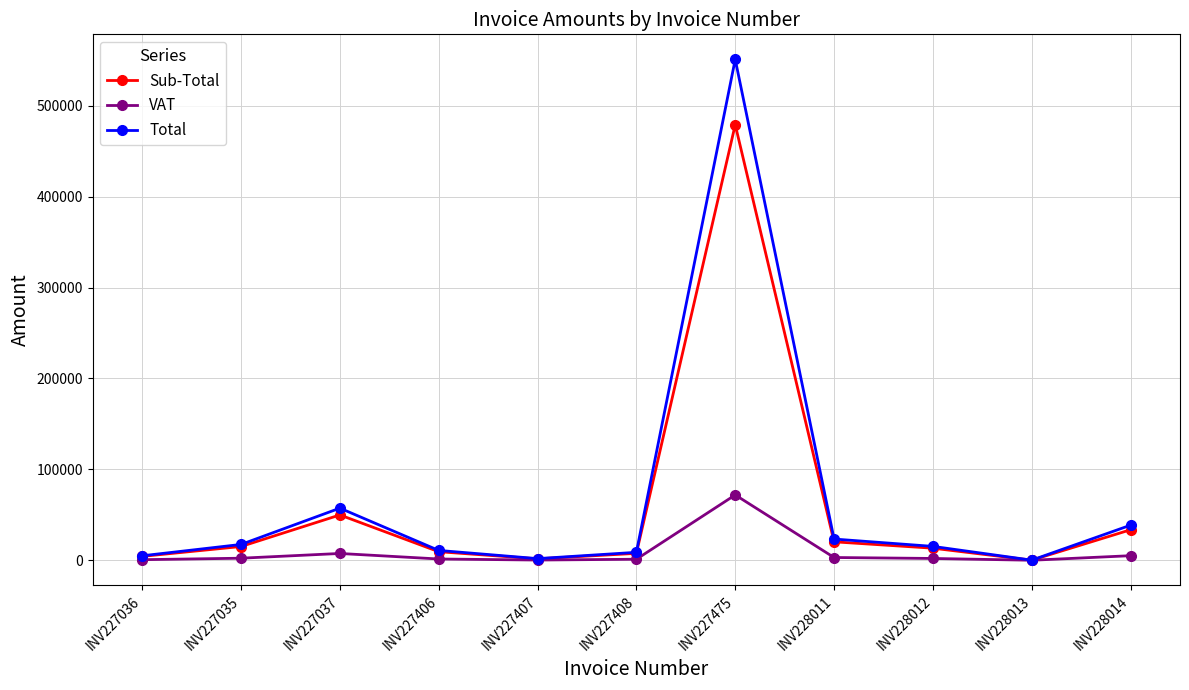

What is the label of the 9th point from the left?

INV228012